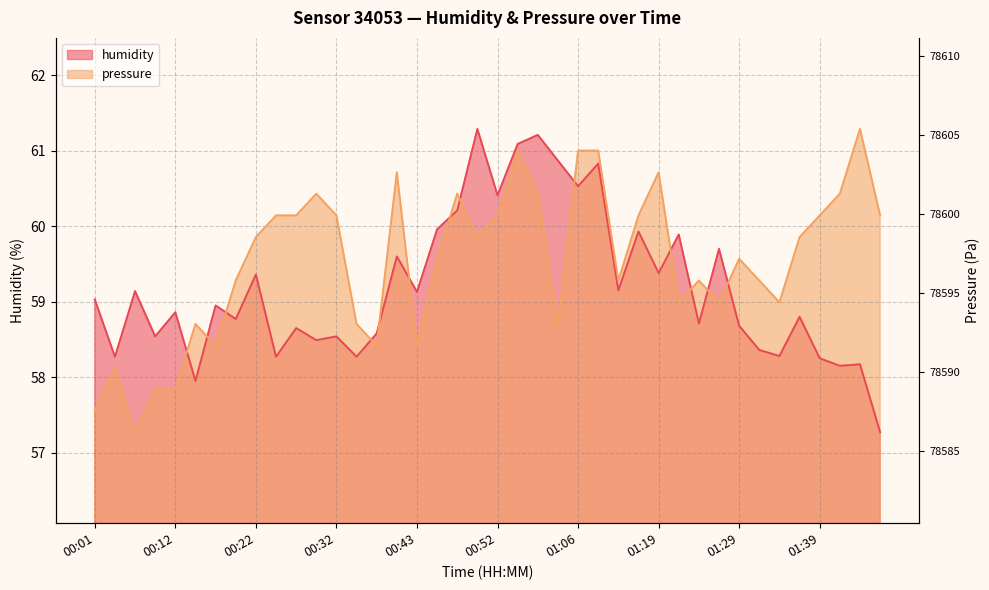

Reading left to right, transcribe all the data shown in this chart.

humidity: 59.0	58.3	59.1	58.5	58.9	58.0	59.0	58.8	59.4	58.3	58.6	58.5	58.5	58.3	58.6	59.6	59.1	60.0	60.2	61.3	60.4	61.1	61.2	60.9	60.5	60.8	59.1	59.9	59.4	59.9	58.7	59.7	58.7	58.4	58.3	58.8	58.2	58.1	58.2	57.3
pressure_norm: 57.6	58.1	57.3	57.8	57.8	58.7	58.4	59.3	59.9	60.1	60.1	60.4	60.1	58.7	58.4	60.7	58.4	59.6	60.4	59.9	60.1	61.0	60.4	58.7	61.0	61.0	59.3	60.1	60.7	59.0	59.3	59.0	59.6	59.3	59.0	59.9	60.1	60.4	61.3	60.1